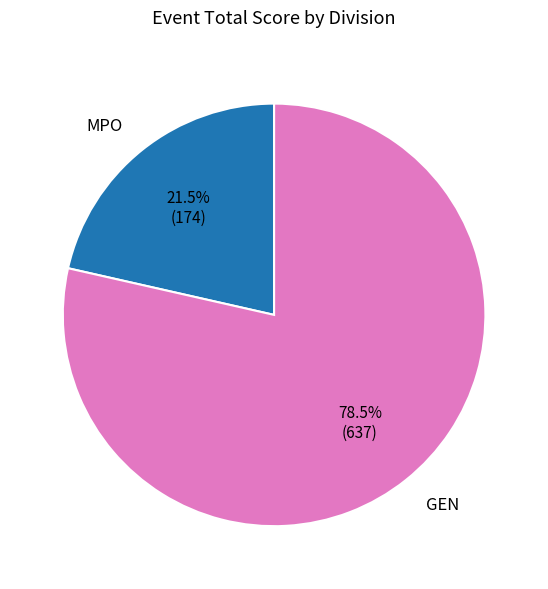

How much of the chart is everything except MPO?

78.5%